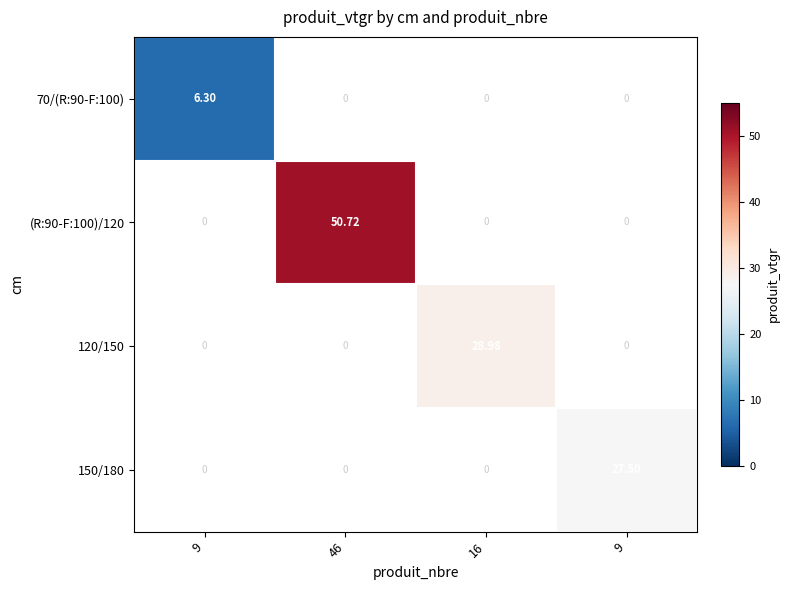

Between 9 and 46, which is larger?

9